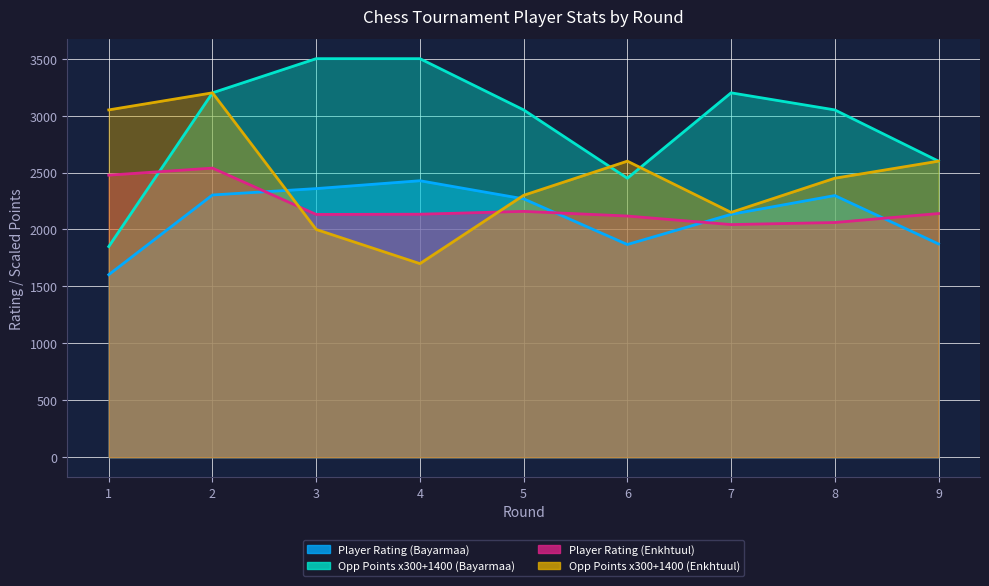

What is the value of the Player Rating (Bayarmaa) point at the 2nd from the left?

2303